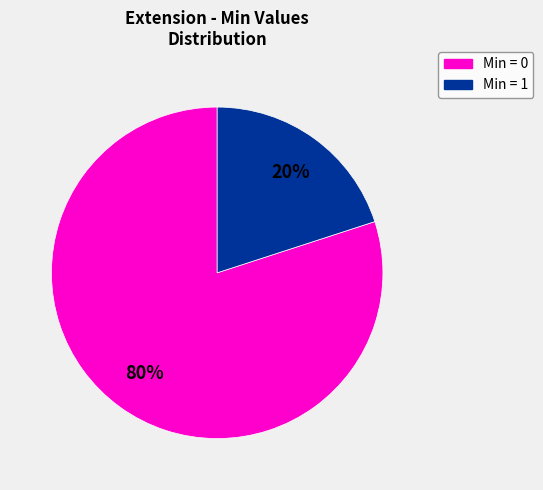

To the nearest percent, what is the average slice percentage?

50%